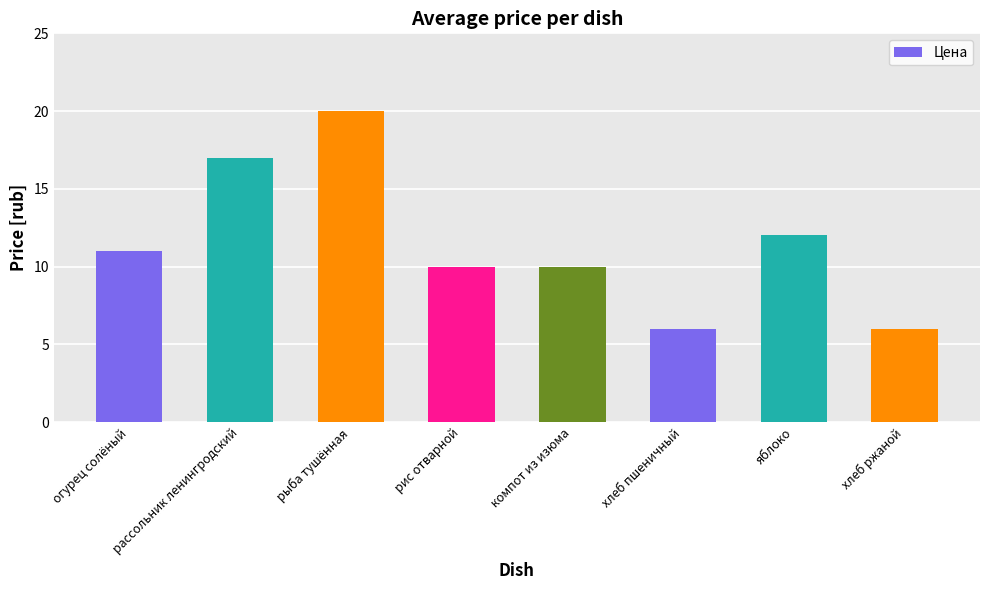

Reading right to left, what are all the values shown in this chart?

хлеб ржаной=6	яблоко=12	хлеб пшеничный=6	компот из изюма=10	рис отварной=10	рыба тушённая=20	рассольник ленингродский=17	огурец солёный=11